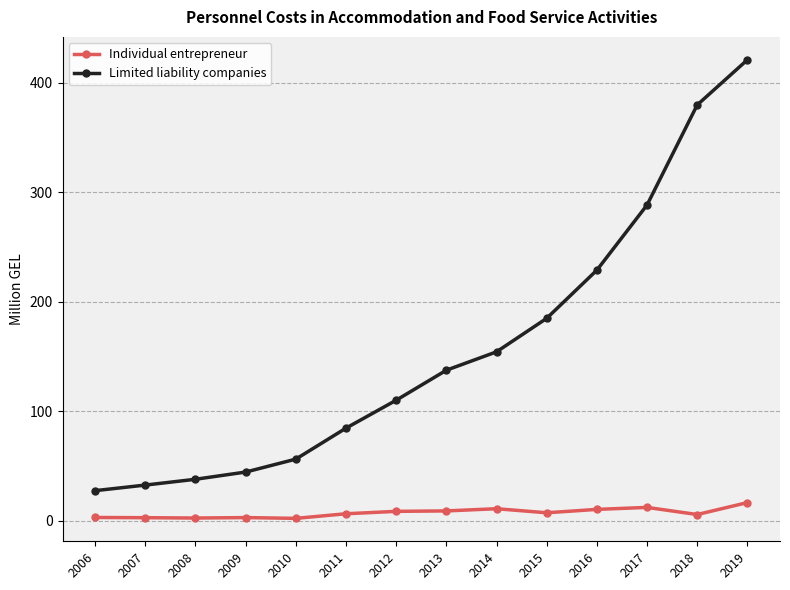

Does the chart display data point markers on the line(s)?

Yes